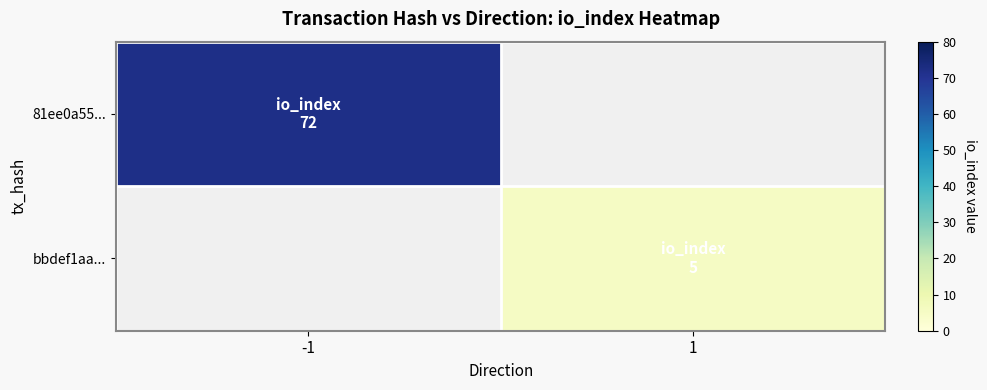

Count the number of categories in the chart.

2